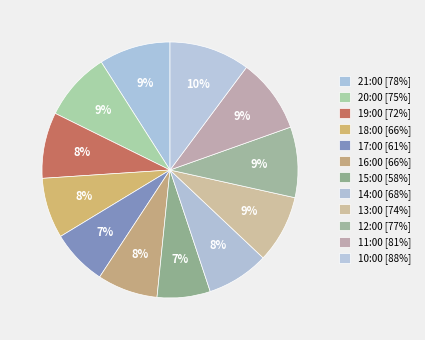

Which category has the smallest portion of the pie?

15:00